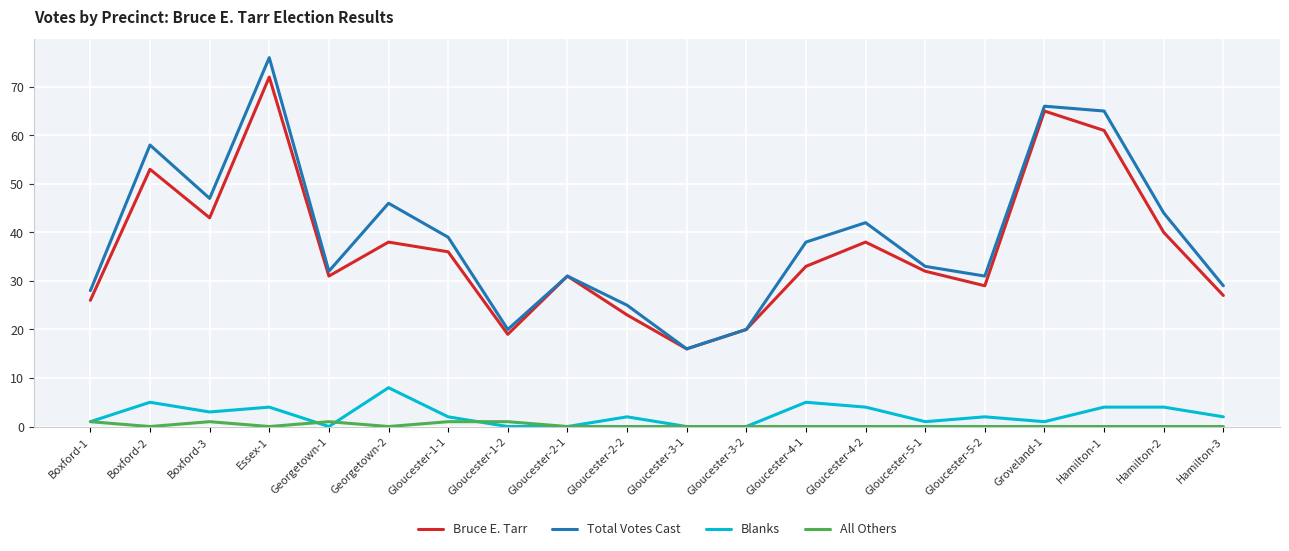

Does the chart have visible grid lines?

Yes